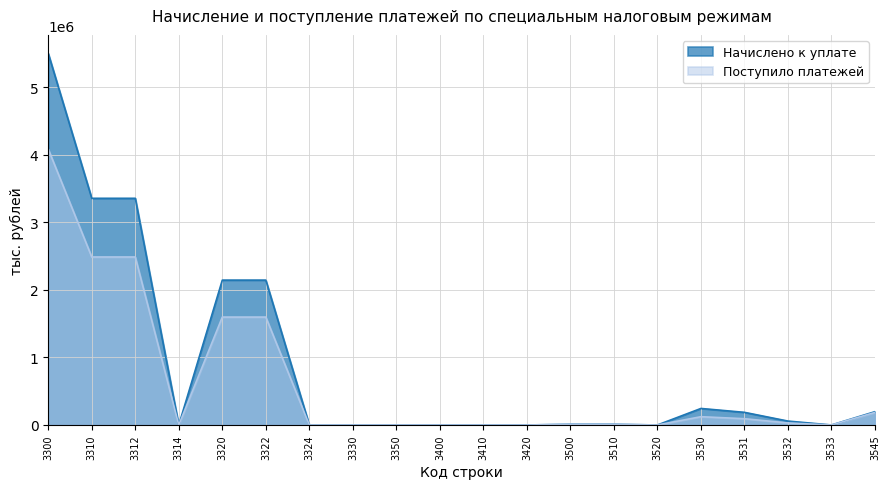

In Поступило платежей, how many points are lower than both neighbors (excluding endpoints)?

4